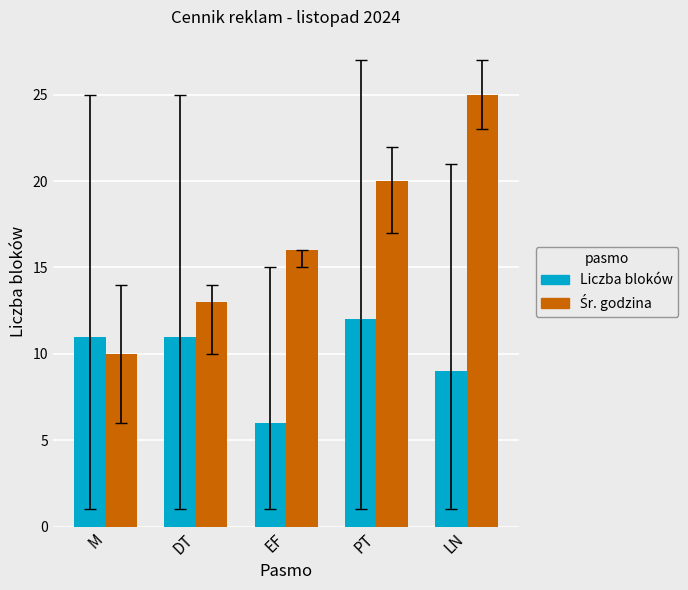

What is the total value across all series at PT?

32